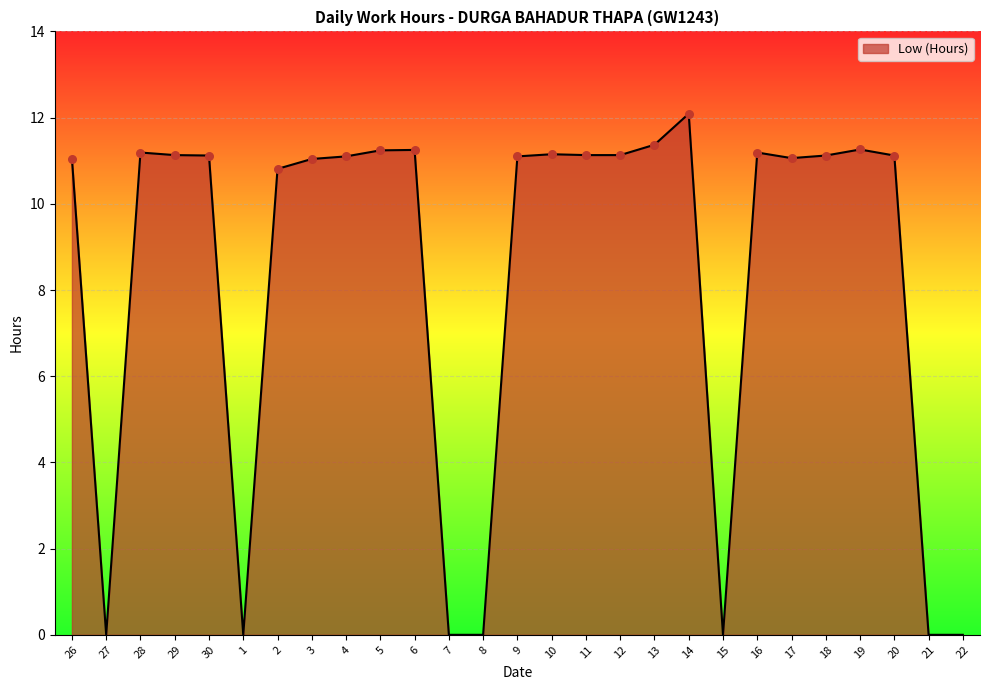

Which has a higher value, 29 or 2?

29